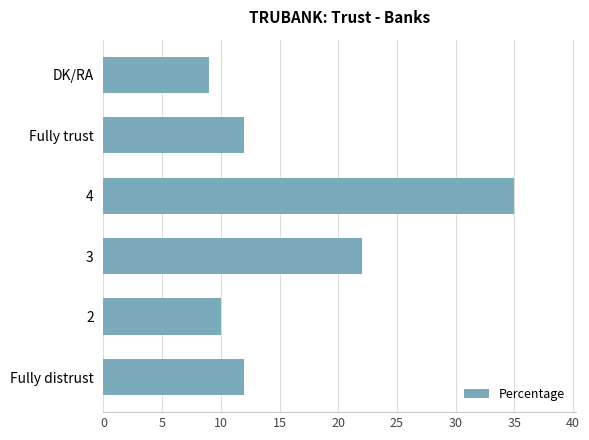

Is it true that the value at 4 is 35?

True